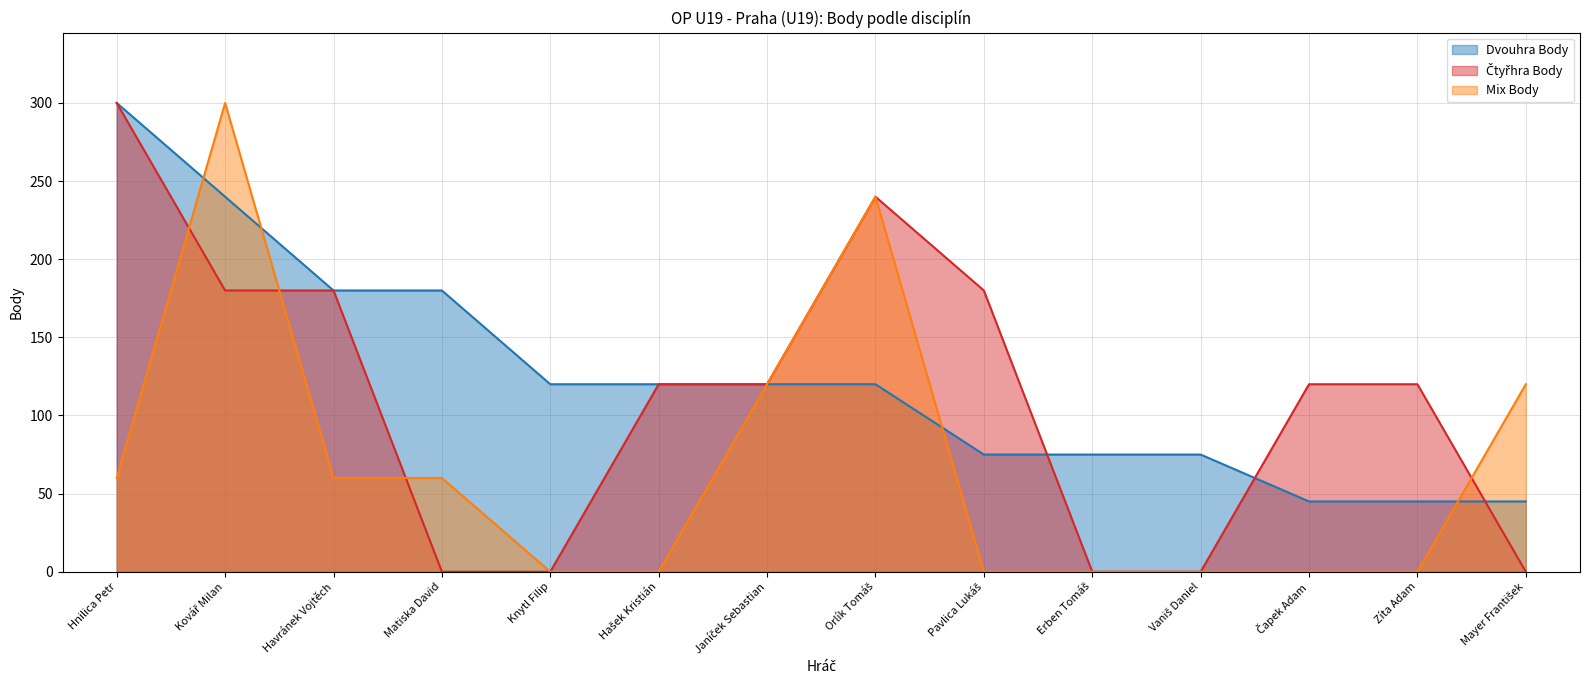

At which category is the sum across all series the highest?

Kovář Milan